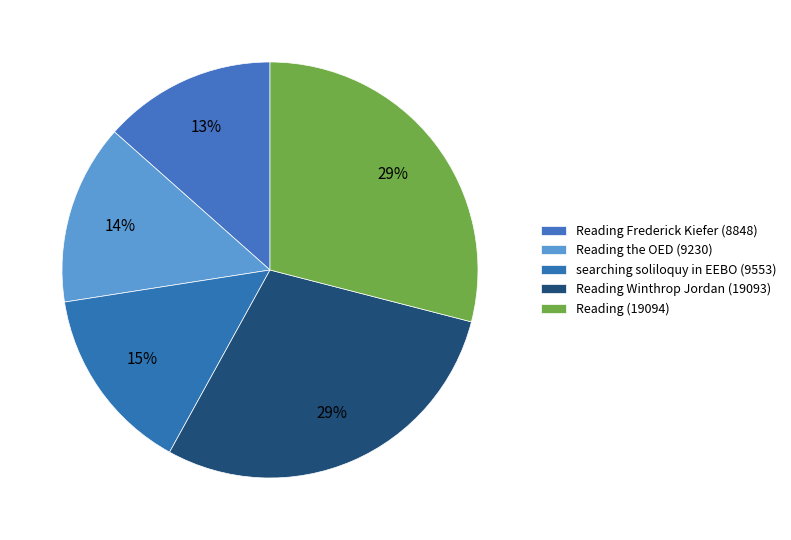

How many segments does this pie chart have?

5